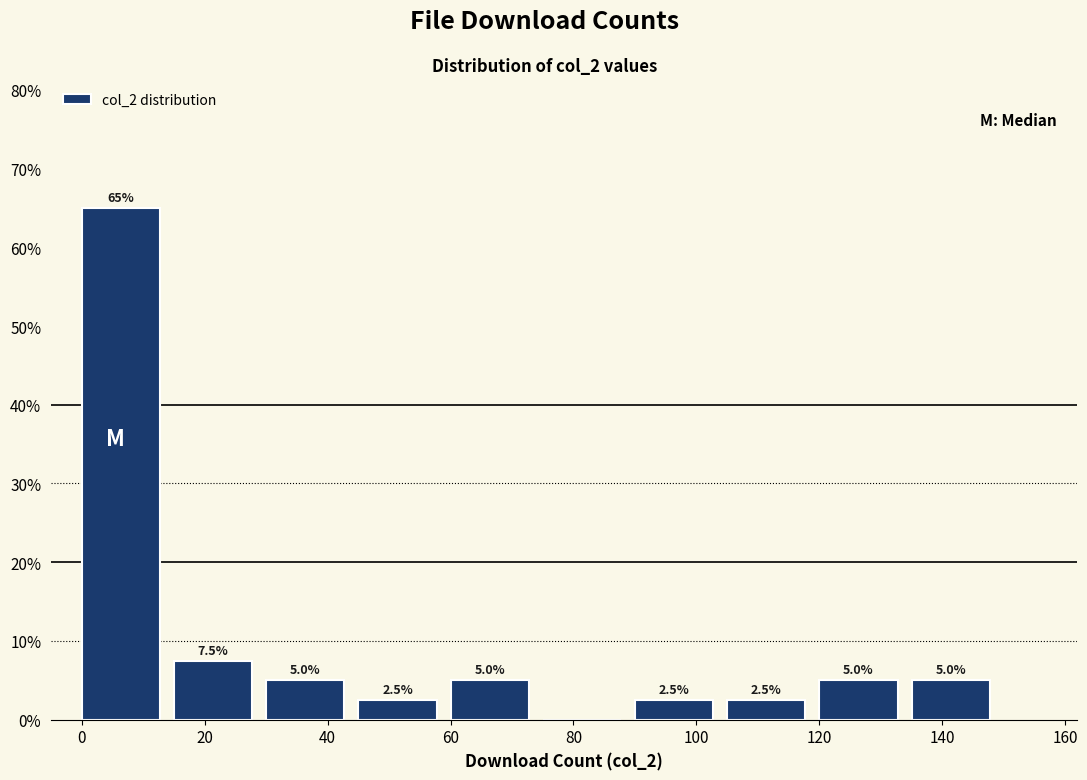

Over which range of the x-axis is the bar tallest?

0 to 15